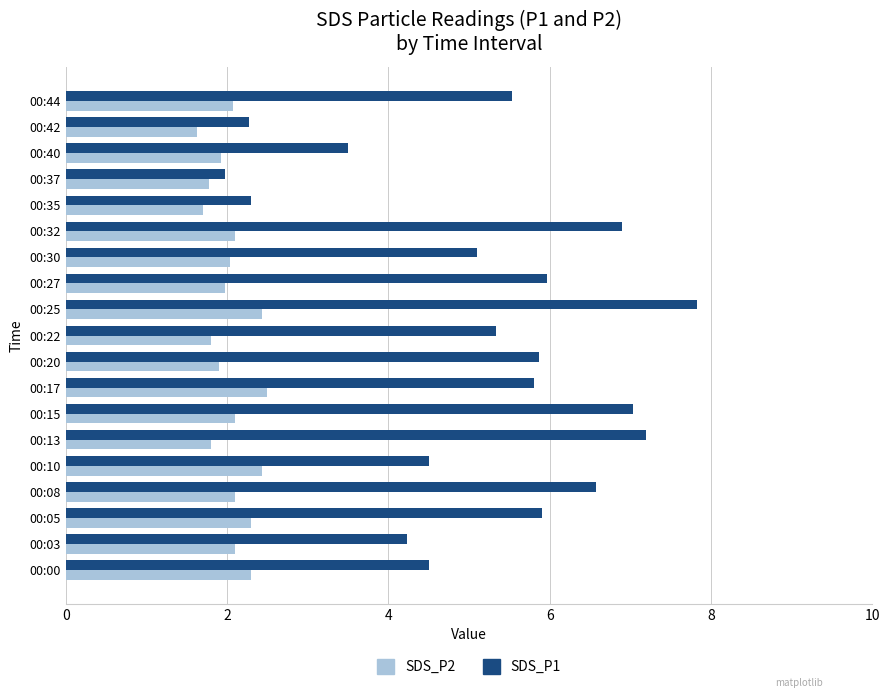

What is the sum of all SDS_P1 values?

98.3